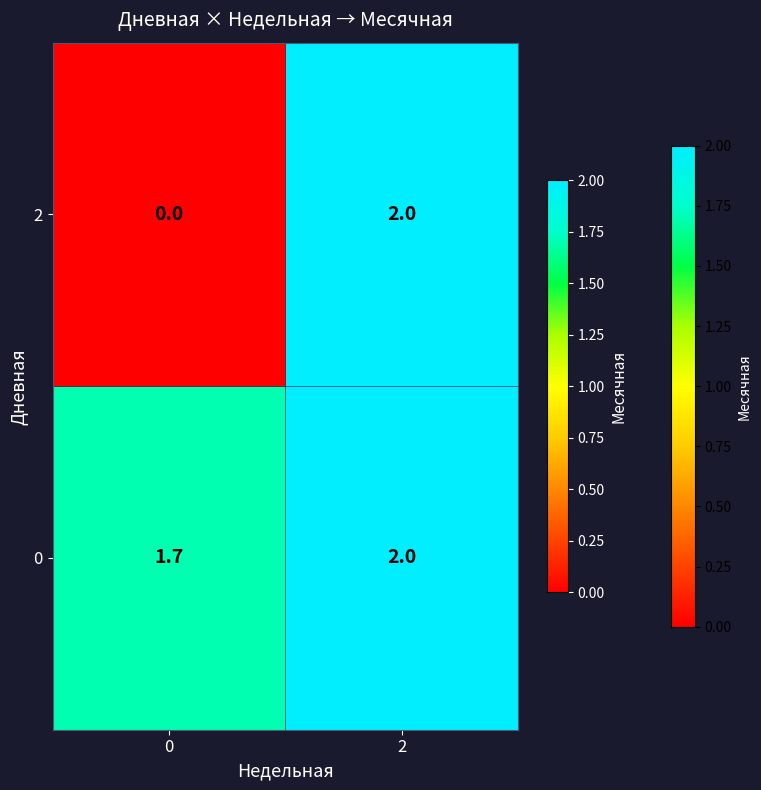

Reading left to right, transcribe all the data shown in this chart.

2: 0.0	2.0
0: 1.7	2.0